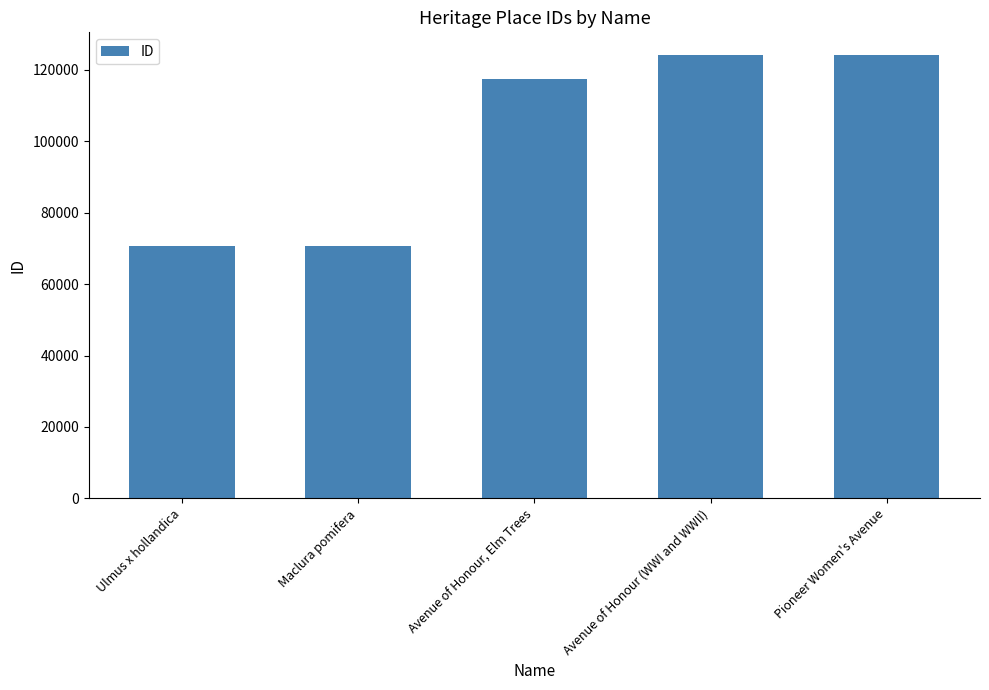

What is the difference between the maximum and second lowest values?

53536